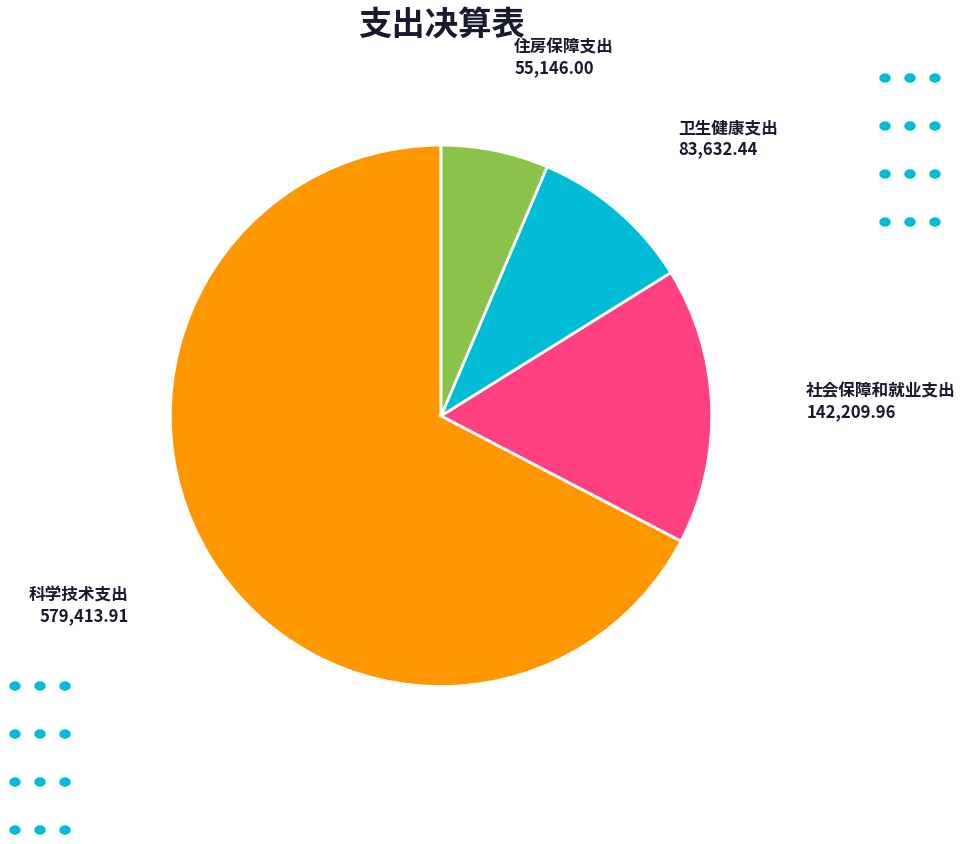

How many slices are in this pie chart?

4